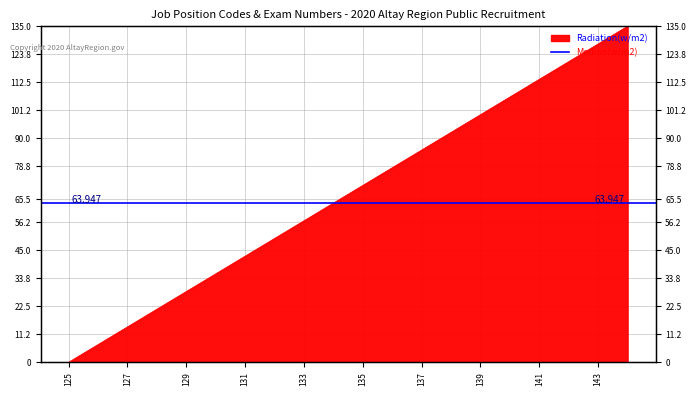

At which category does the chart reach its peak across all series?

144